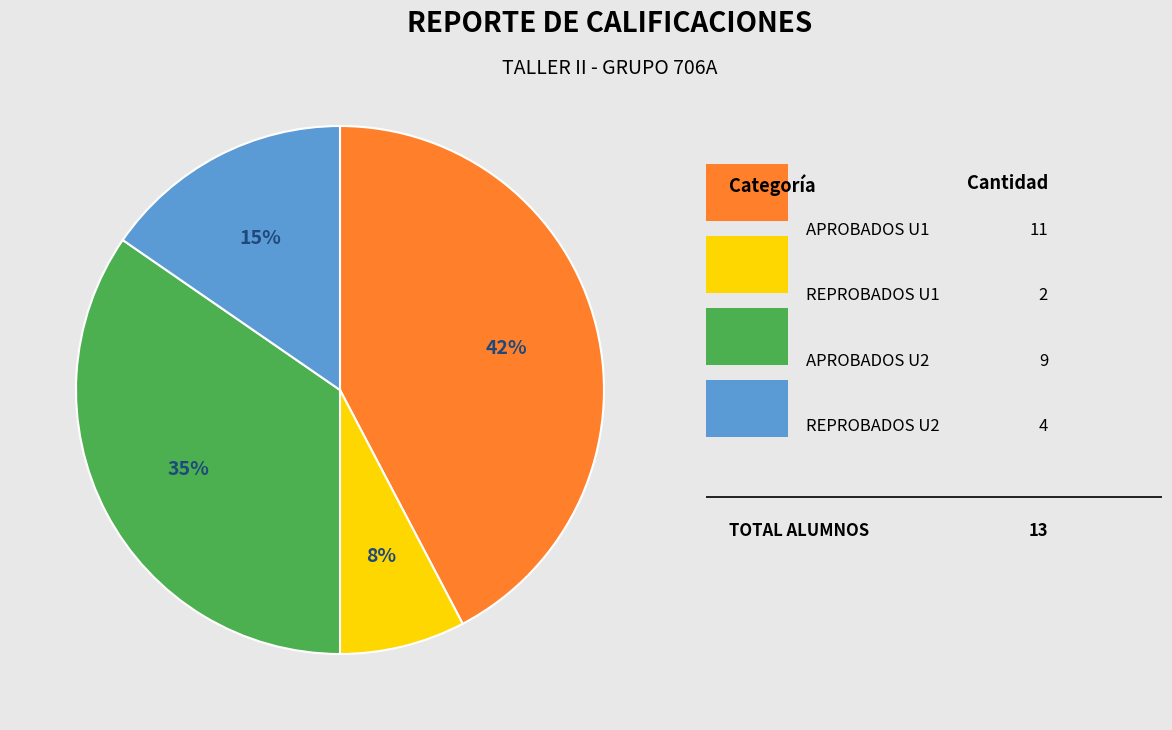

Is there any slice that represents more than half of the pie?

No